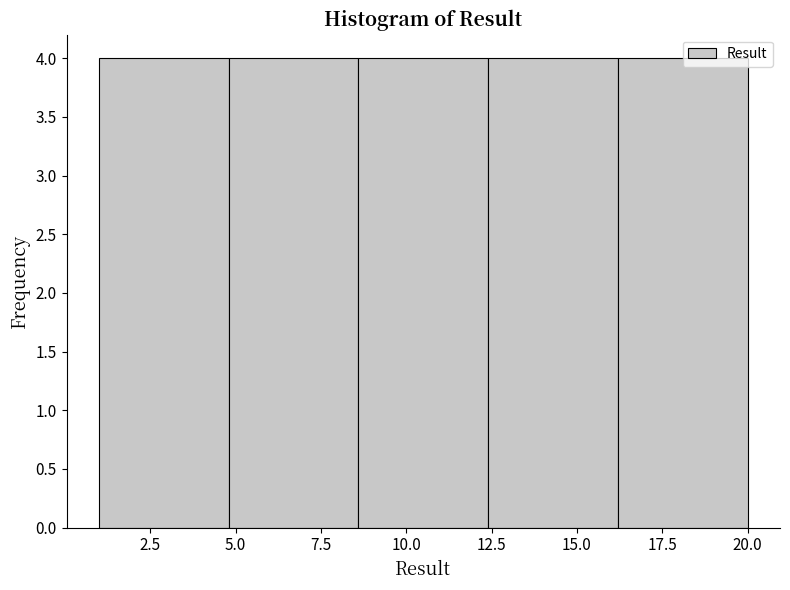

How tall is the bar that spans 1.0 to 4.8 on the x-axis? Neither the bar edges nor the heights are printed on the chart, so give them approximately, as read against the axes.

4